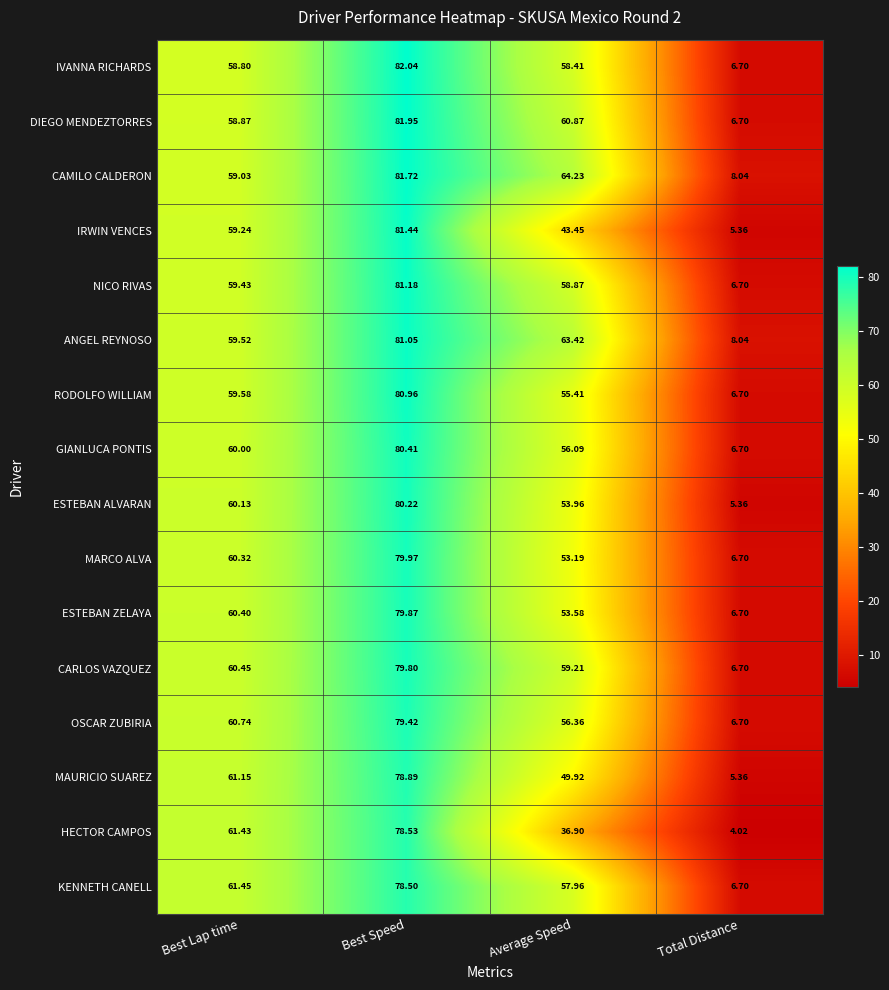

Which series changed the most between Best Lap time and Best Speed?

IVANNA RICHARDS